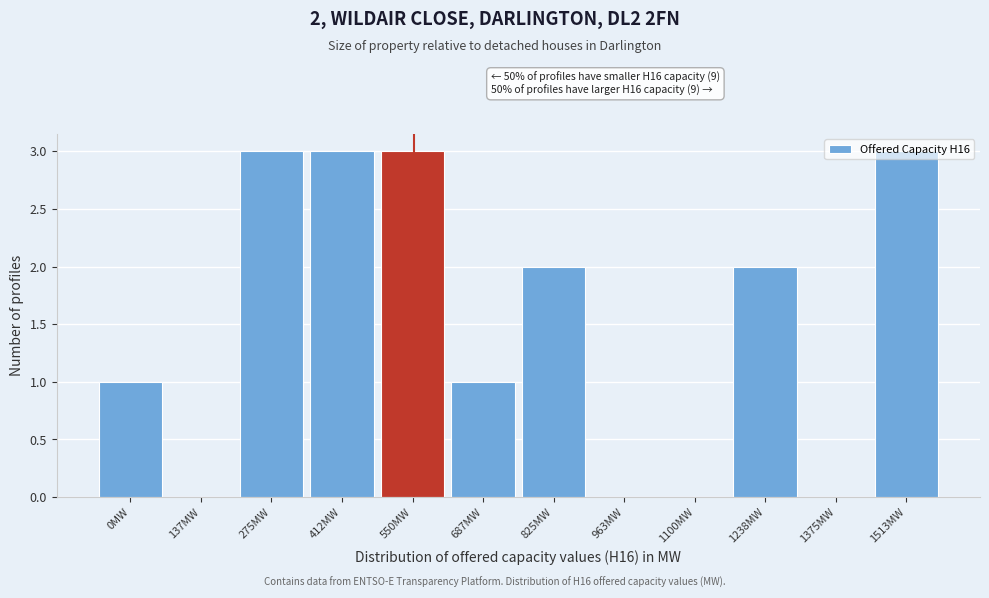

What is the maximum value shown in the chart?

3